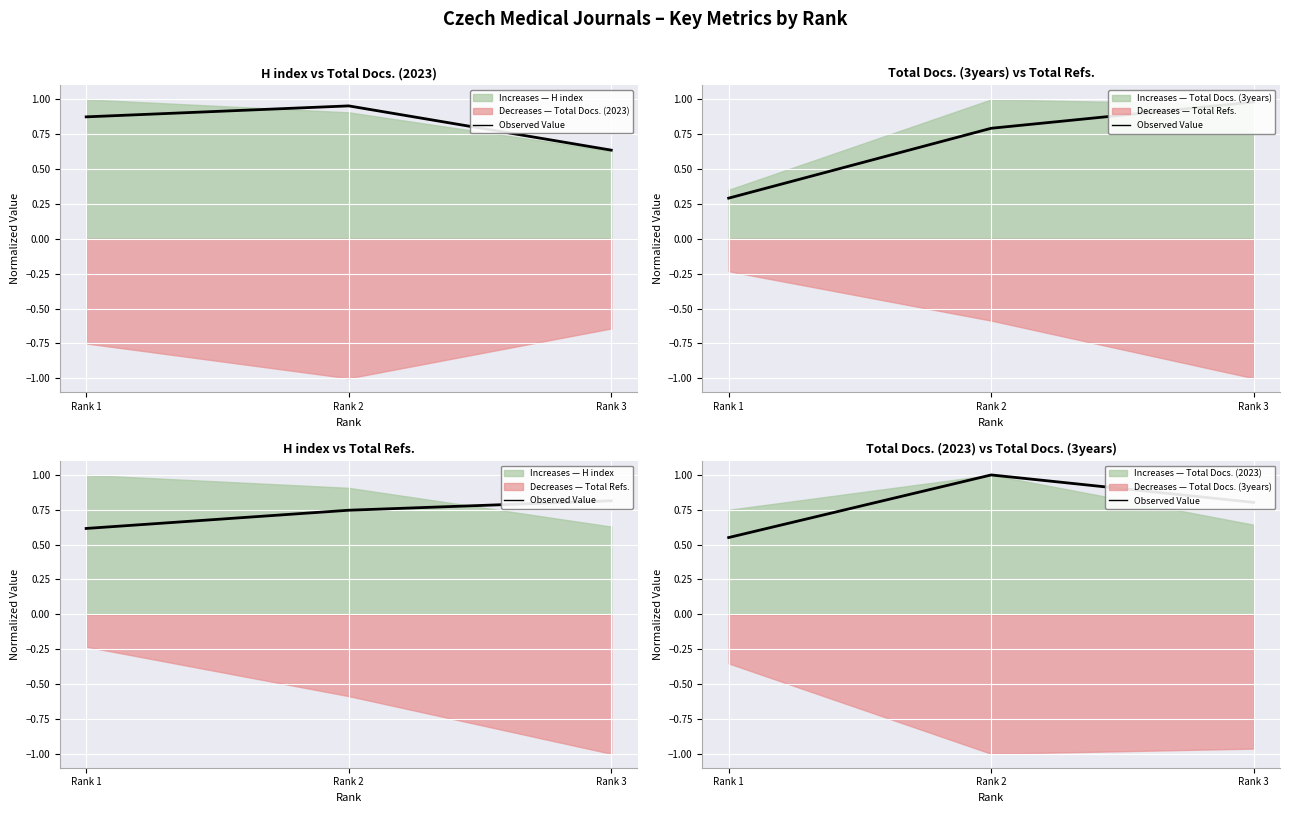

What is the difference between the maximum and second lowest values?

0.2